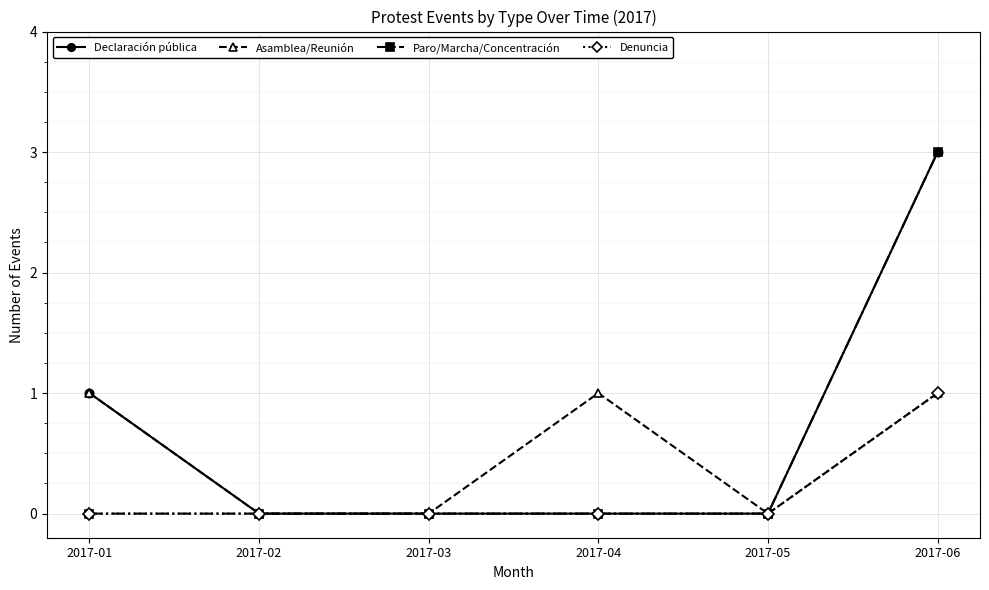

Is it true that Asamblea/Reunión equals 0 at 2017-03?

True